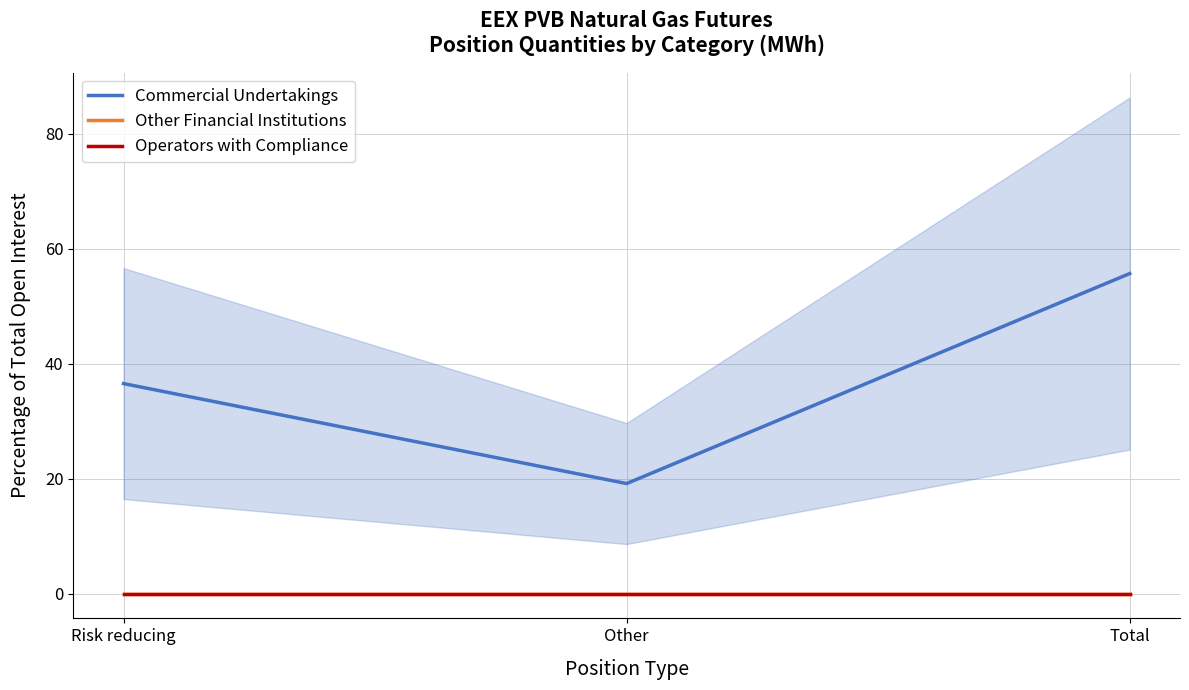

What is the difference between the maximum and minimum values in the Commercial Undertakings series?

36.5